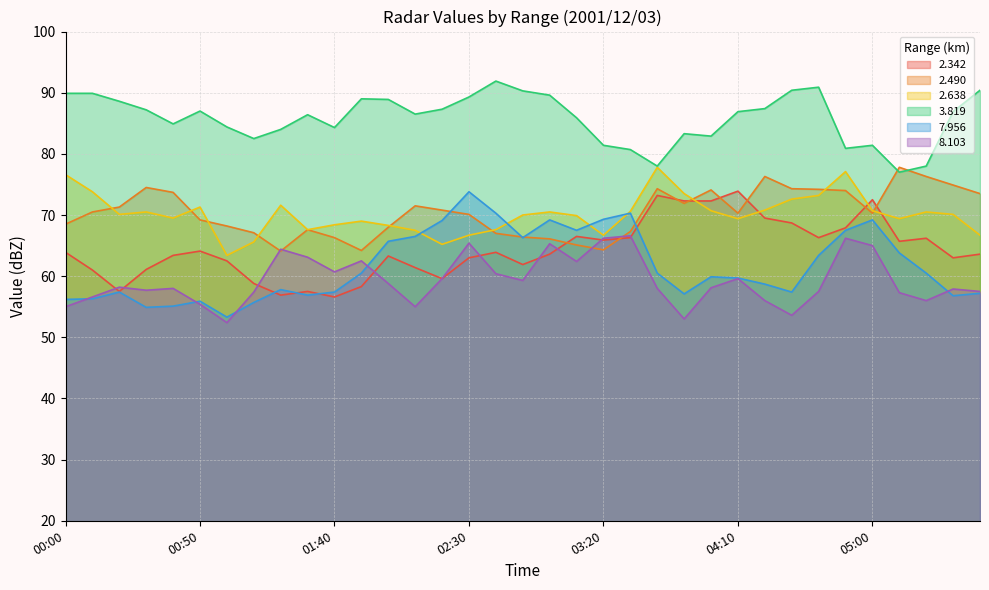

Does the chart display data point markers on the line(s)?

No